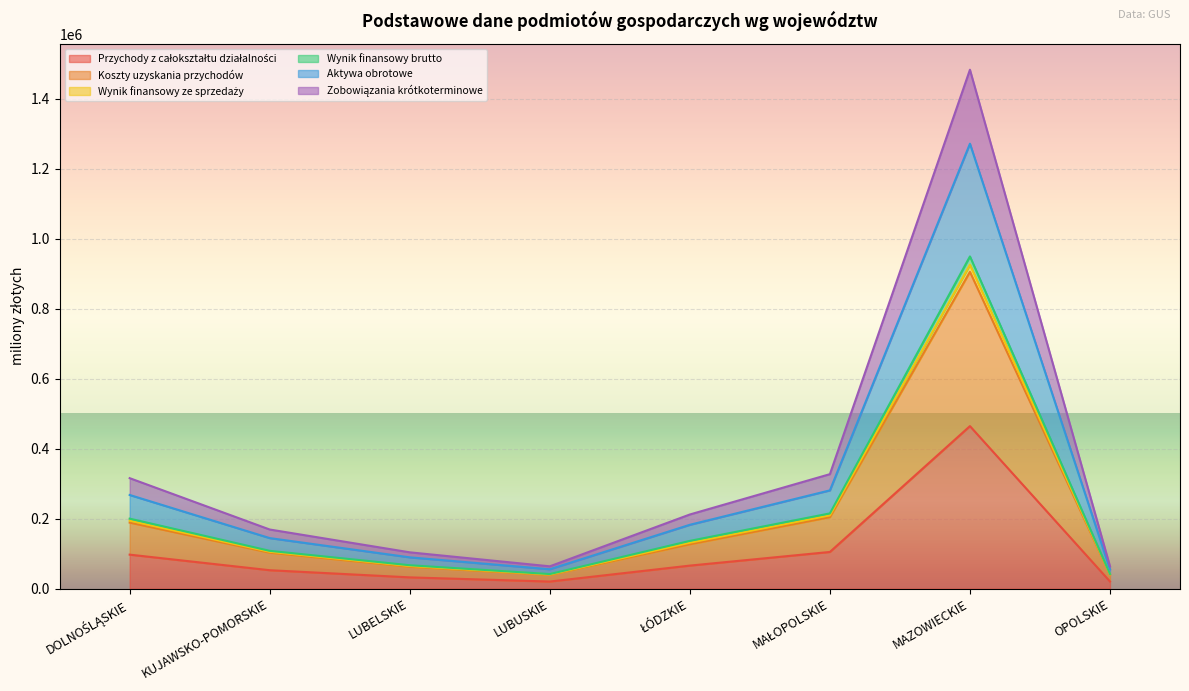

At which category is the sum across all series the highest?

MAZOWIECKIE